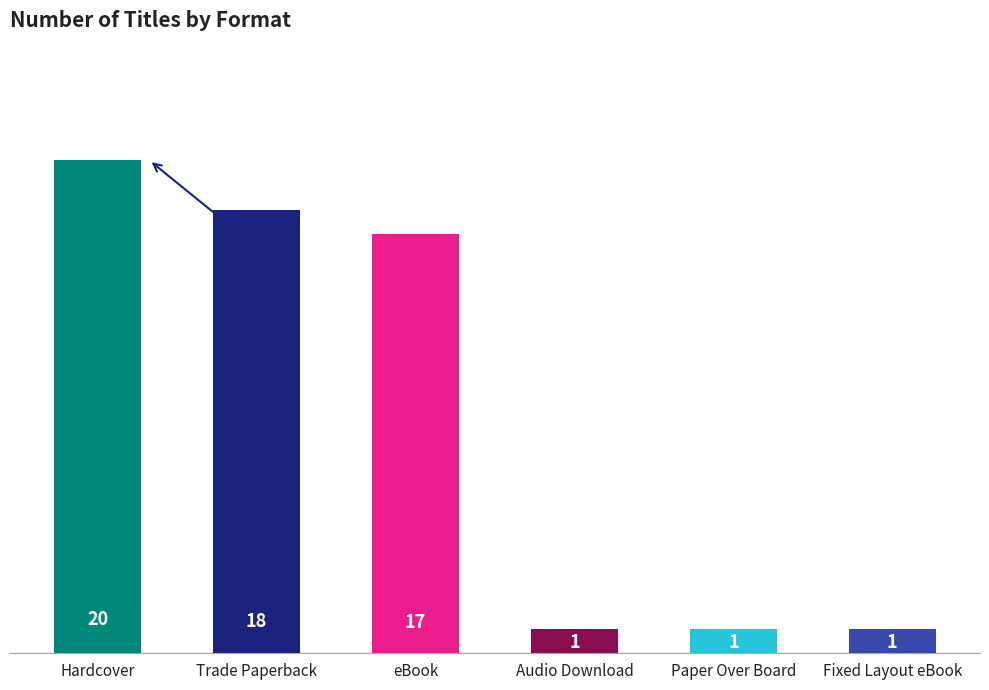

Approximately how many times larger is the value at Paper Over Board compared to Hardcover?

0.1